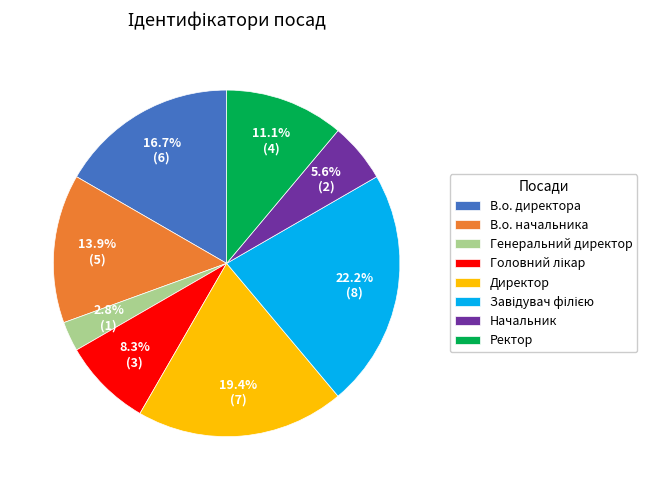

The Ректор slice represents 11% of the pie. True or false?

True